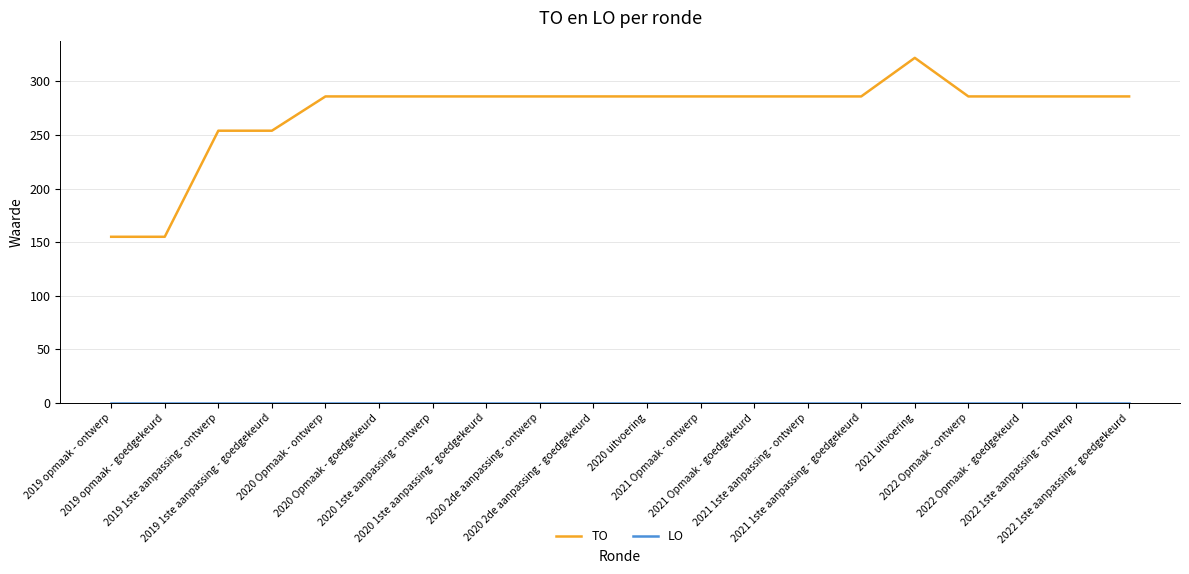

What is the maximum value shown in the chart?

322